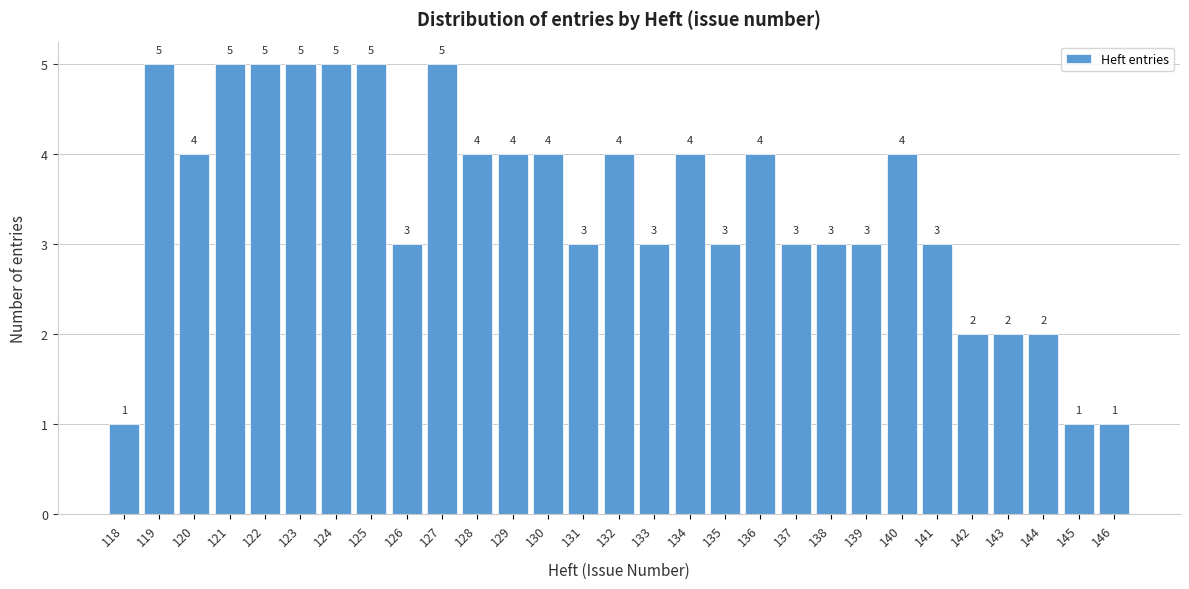

Reading left to right, list all the values displayed in this chart.

118=1	119=5	120=4	121=5	122=5	123=5	124=5	125=5	126=3	127=5	128=4	129=4	130=4	131=3	132=4	133=3	134=4	135=3	136=4	137=3	138=3	139=3	140=4	141=3	142=2	143=2	144=2	145=1	146=1